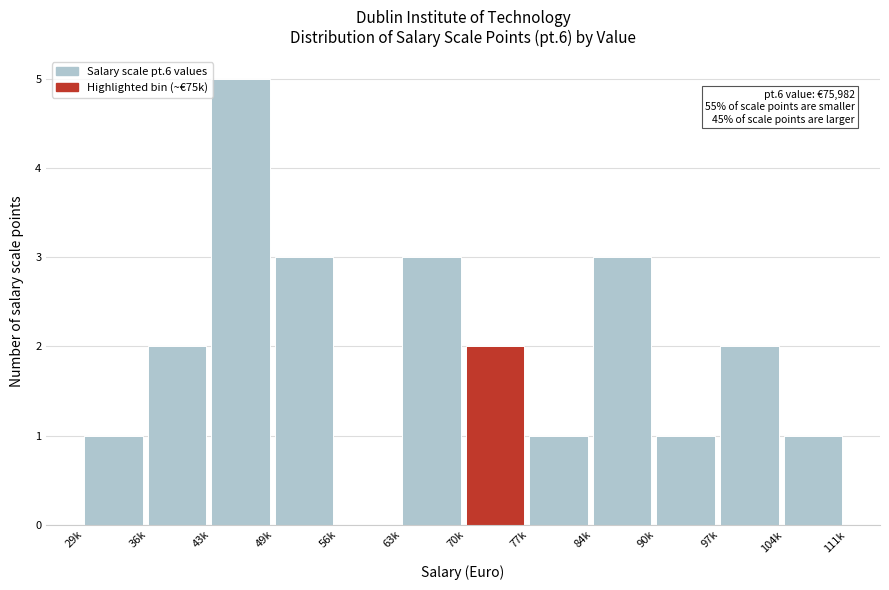

Reading left to right, what are all the values shown in this chart?

29k=1	36k=2	43k=5	49k=3	56k=0	63k=3	70k=2	77k=1	84k=3	90k=1	97k=2	104k=1